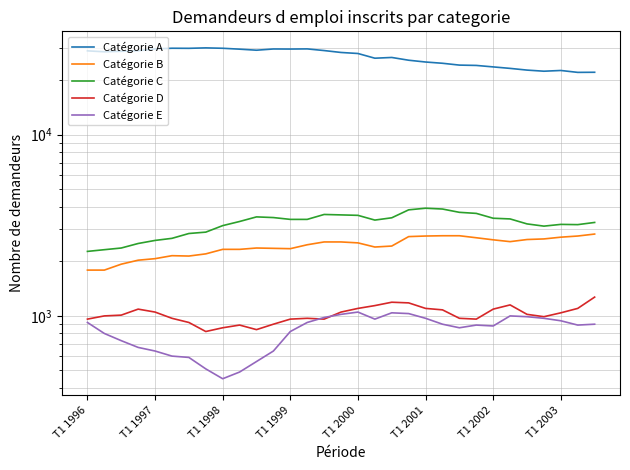

Which series has the largest total across all categories?

Catégorie A